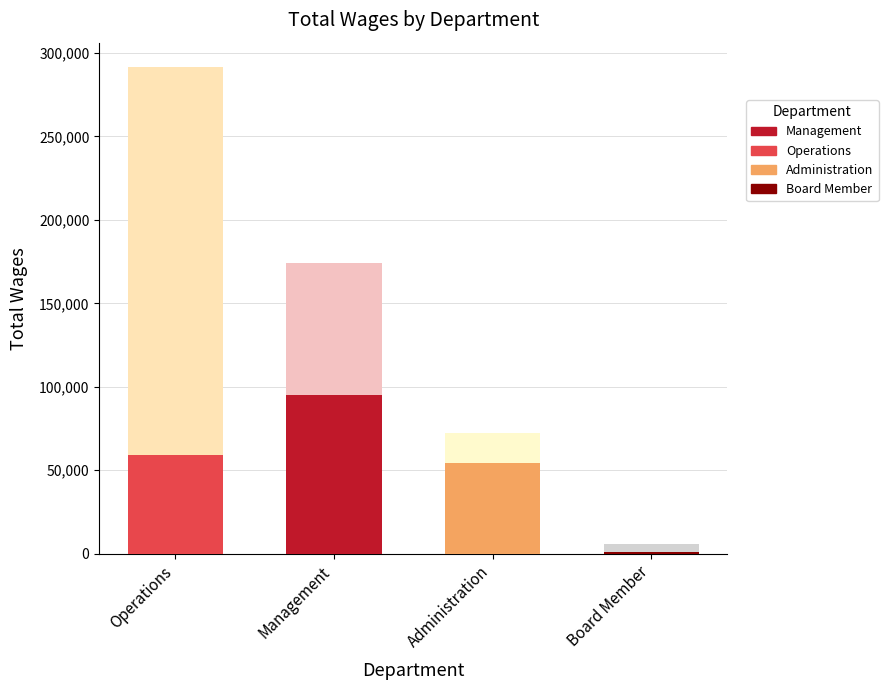

At which category is the sum across all series the highest?

Operations